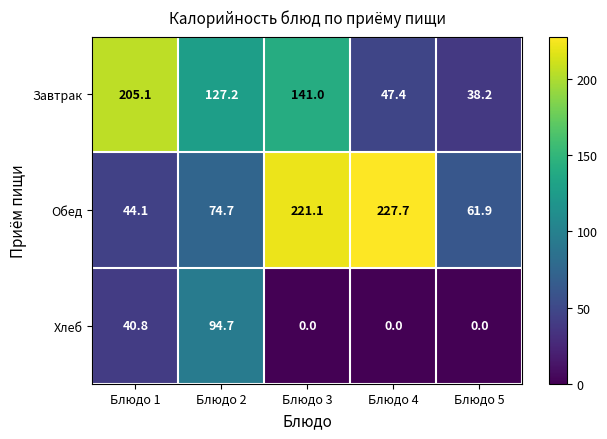

Is it true that Хлеб equals 0.0 at Блюдо 4?

True